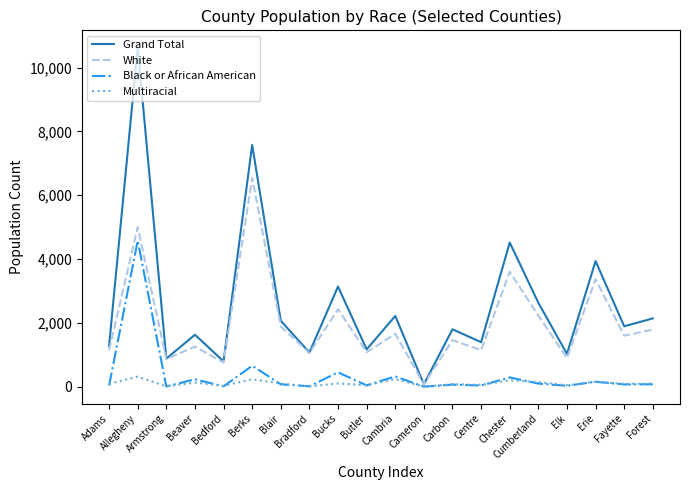

What position from the right is Erie?

3